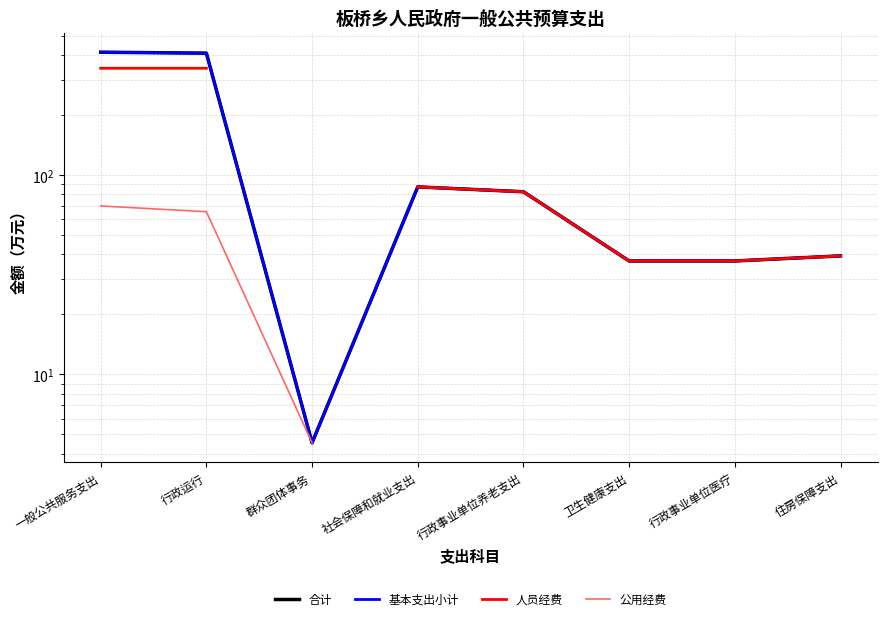

Which has a higher value, 社会保障和就业支出 or 群众团体事务?

社会保障和就业支出